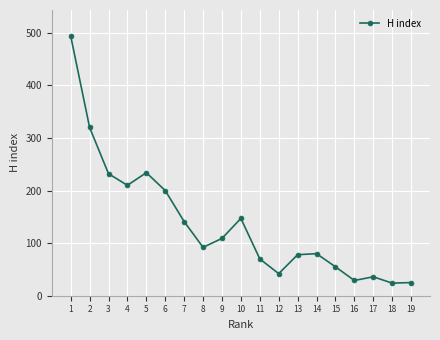

How many interior local peaks (higher than both neighbors) does the data have?

4